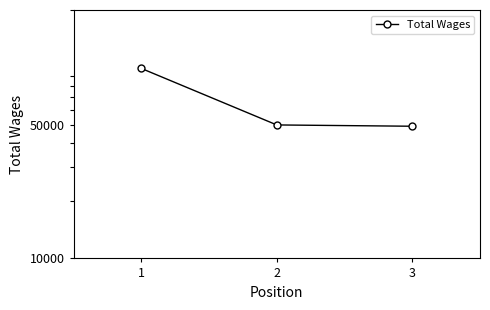

Where is the data nearest to the value 74047?

2